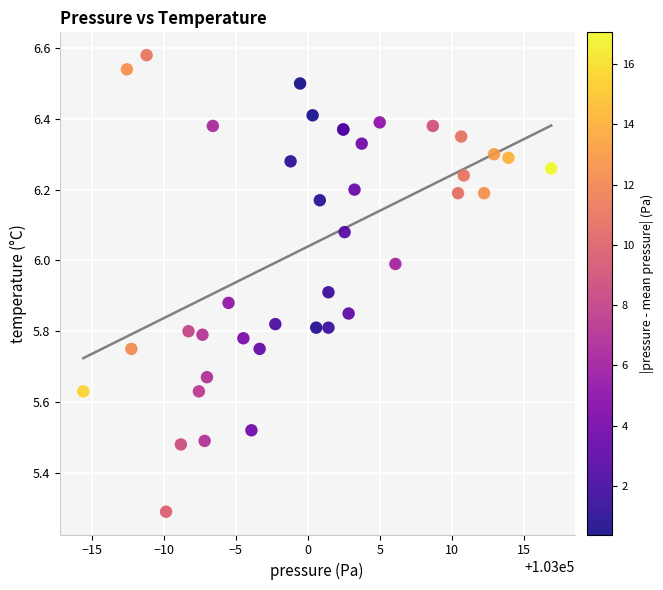

What Y value in the scatter plot is closest to 5?

5.3